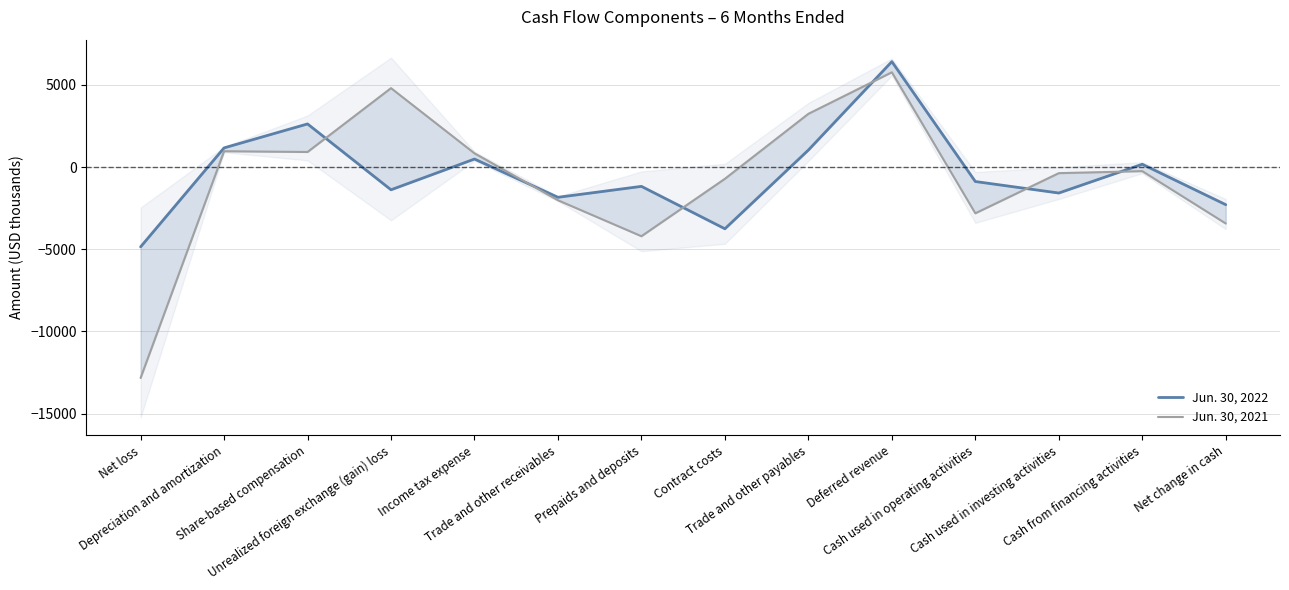

Is the value of Jun. 30, 2021 at Net loss greater than the value of Jun. 30, 2022 at Deferred revenue?

No